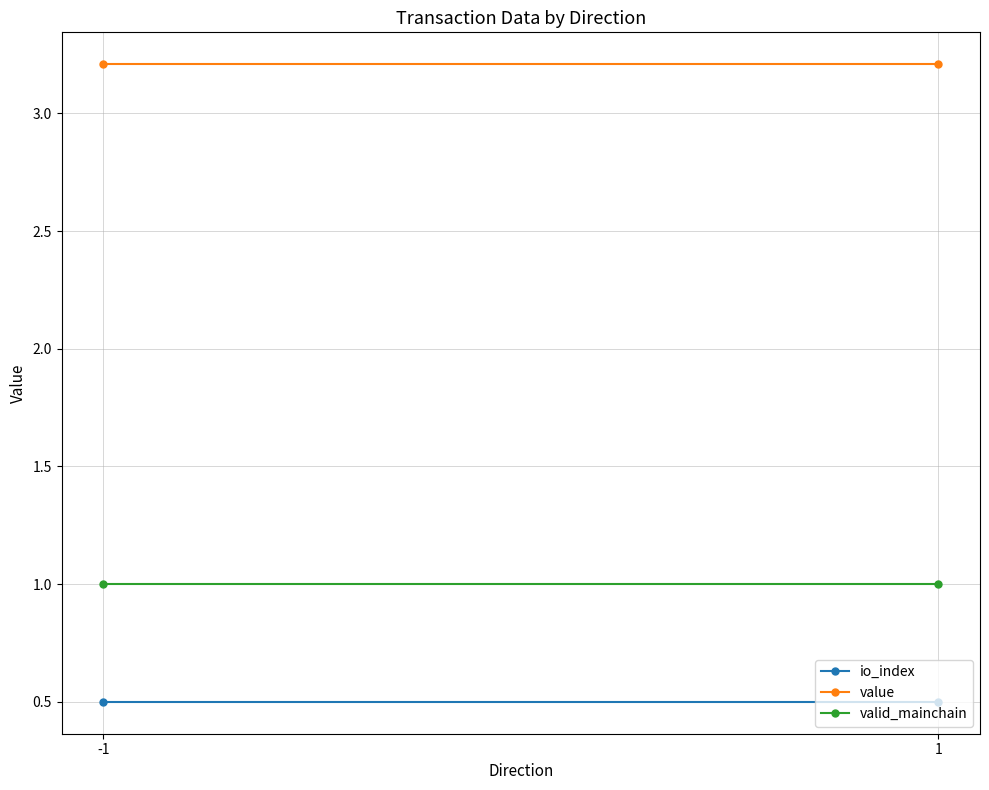

Which category has the highest value in the value series?

-1